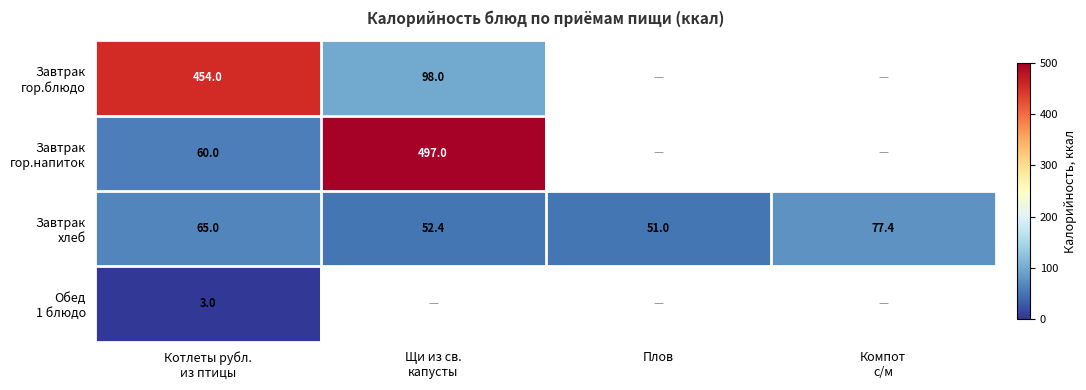

List the series in order of their peak value, highest first.

Завтрак гор.напиток, Завтрак гор.блюдо, Завтрак хлеб, Обед 1 блюдо